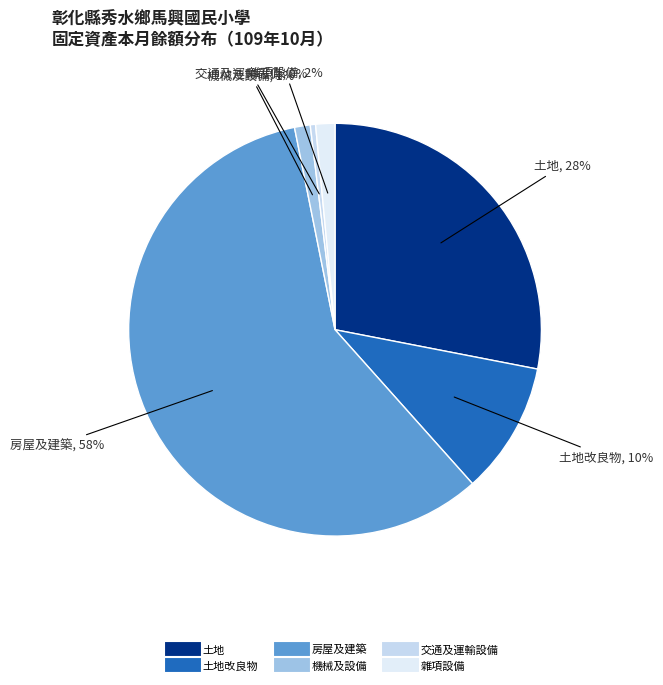

How many slices are in this pie chart?

6